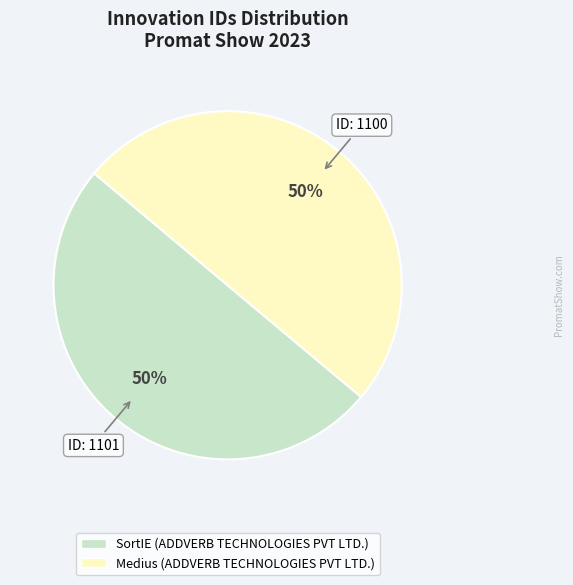

True or false: SortIE (ADDVERB TECHNOLOGIES PVT LTD.) accounts for 50% of the total.

True